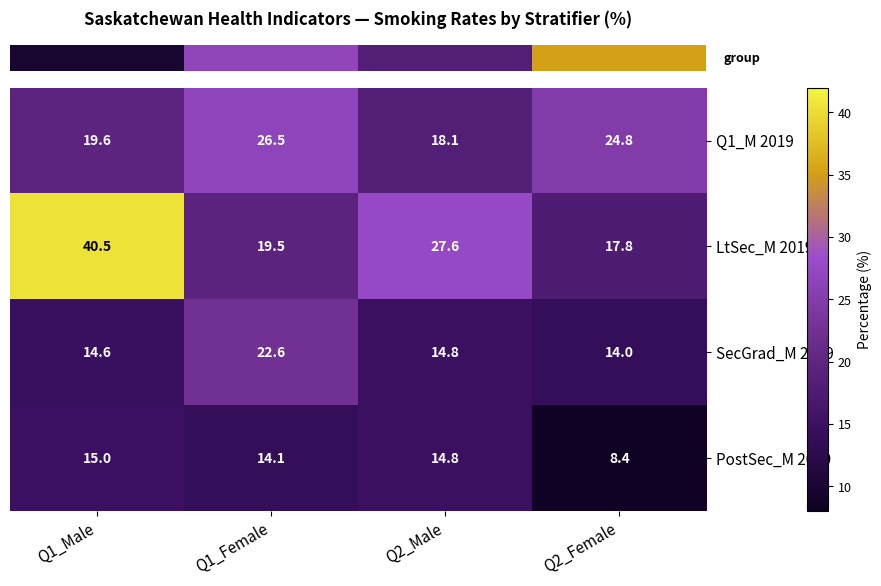

What is the greatest value displayed?

40.5